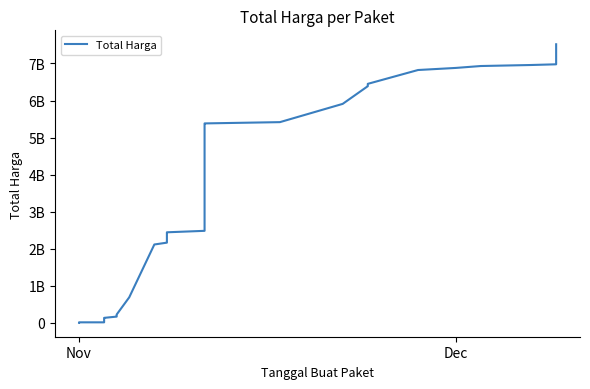

At which category does the chart reach its minimum across all series?

Nov